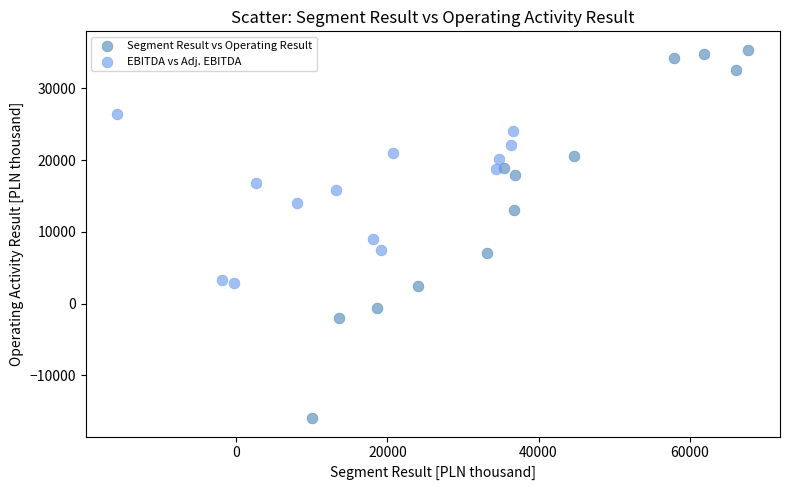

Which series reaches the maximum Y coordinate?

Segment Result vs Operating Result